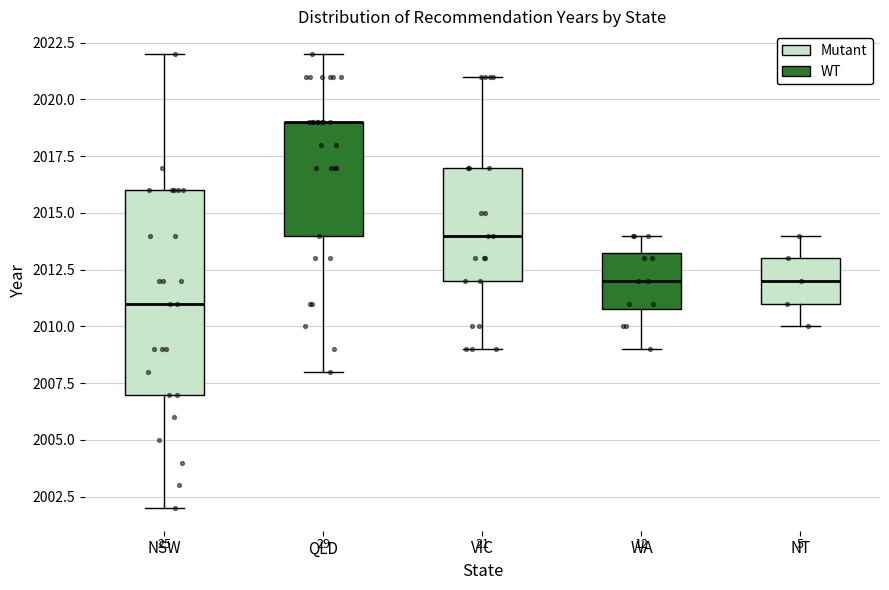

Comparing the boxes themselves (not the whiskers), which one is the tallest?

NSW